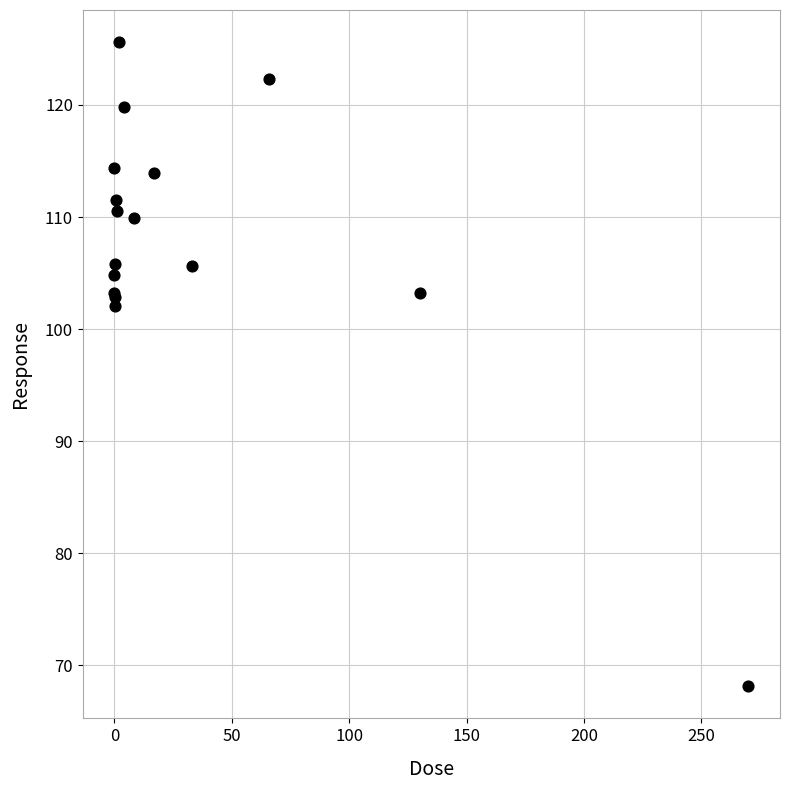

What Y value in the scatter plot is closest to 96?

102.1